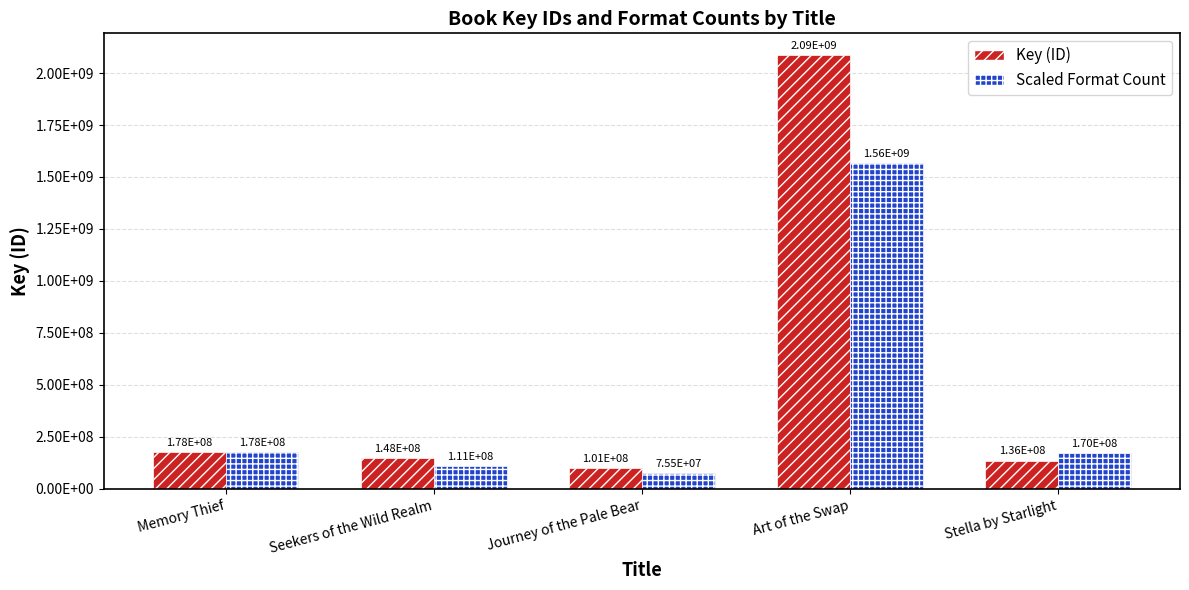

At which category does the chart reach its peak across all series?

Art of the Swap